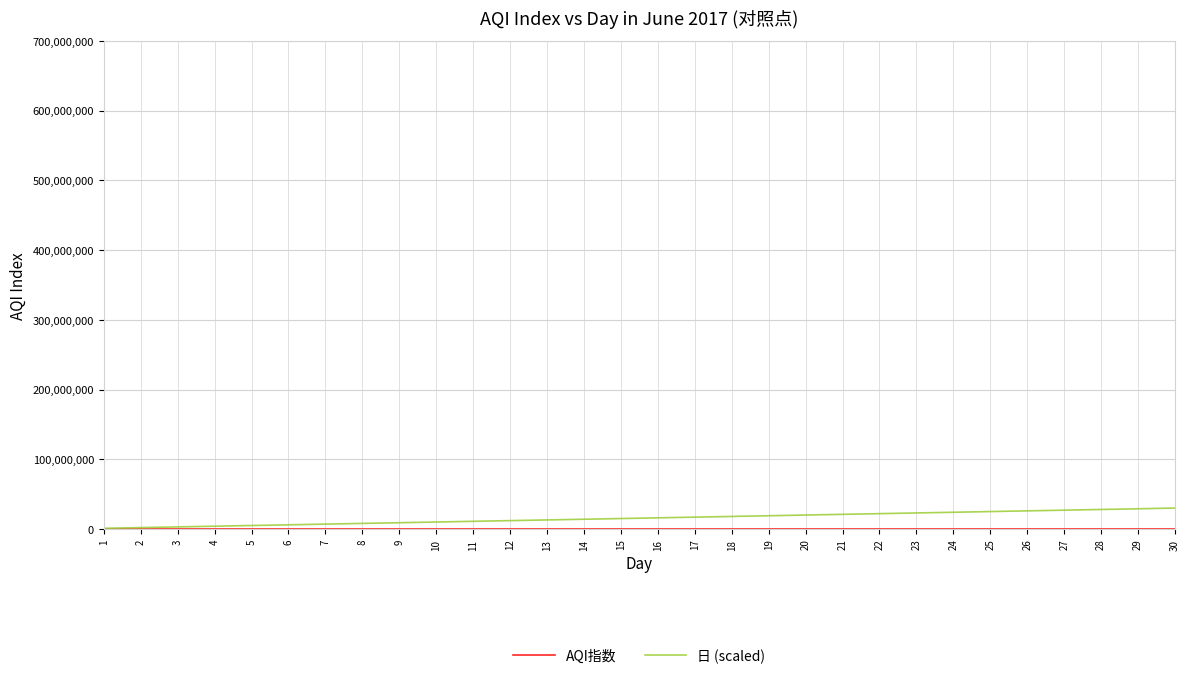

Does the chart have visible grid lines?

Yes